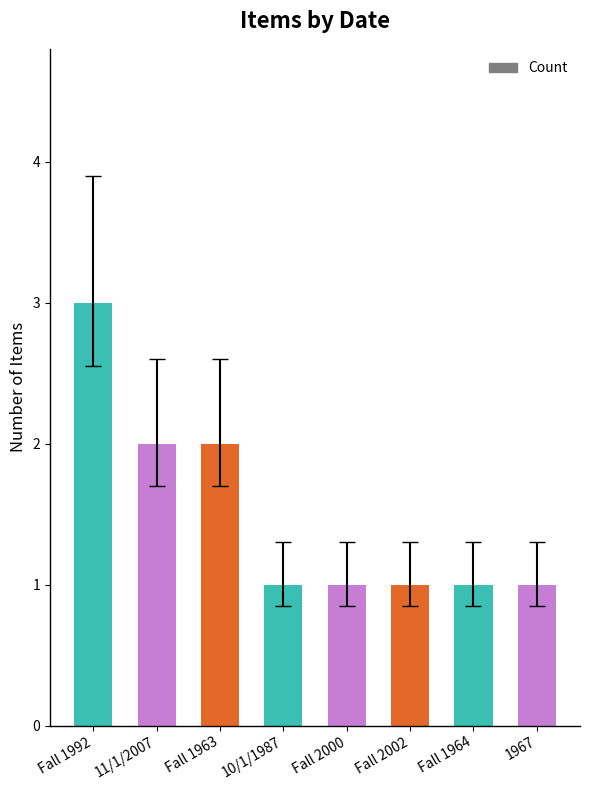

Reading left to right, what are all the values shown in this chart?

Fall 1992=3	11/1/2007=2	Fall 1963=2	10/1/1987=1	Fall 2000=1	Fall 2002=1	Fall 1964=1	1967=1